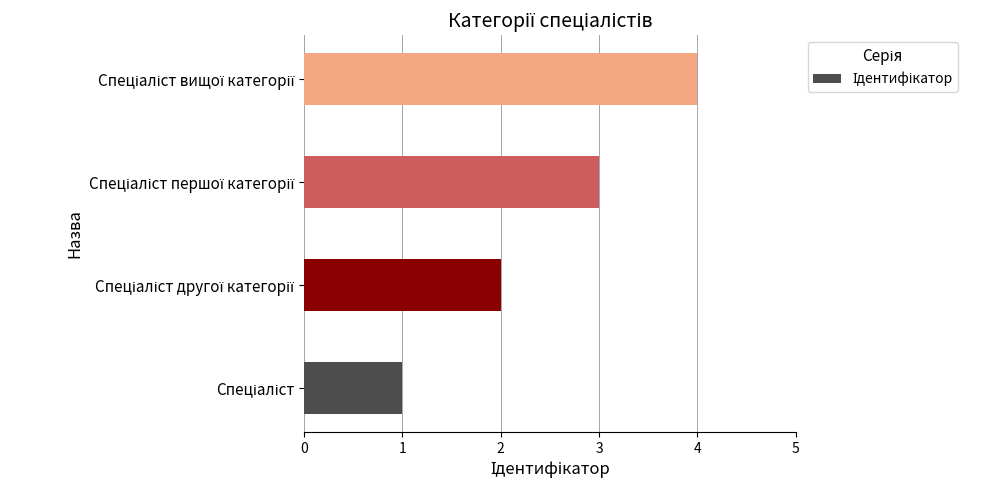

What is the difference between the maximum and minimum values?

3